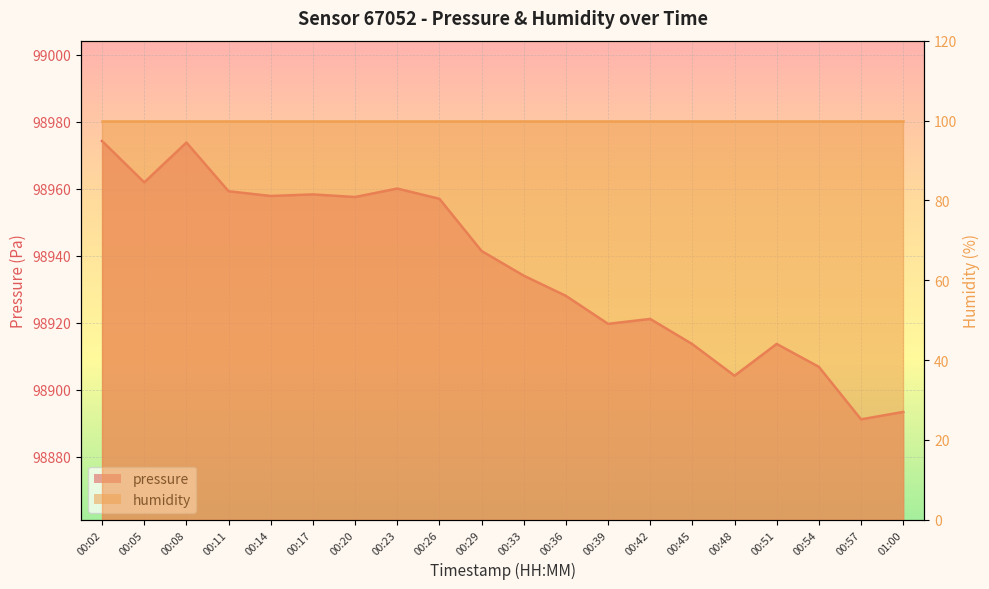

True or false: the data shows 139044.4 at 00:17.

False